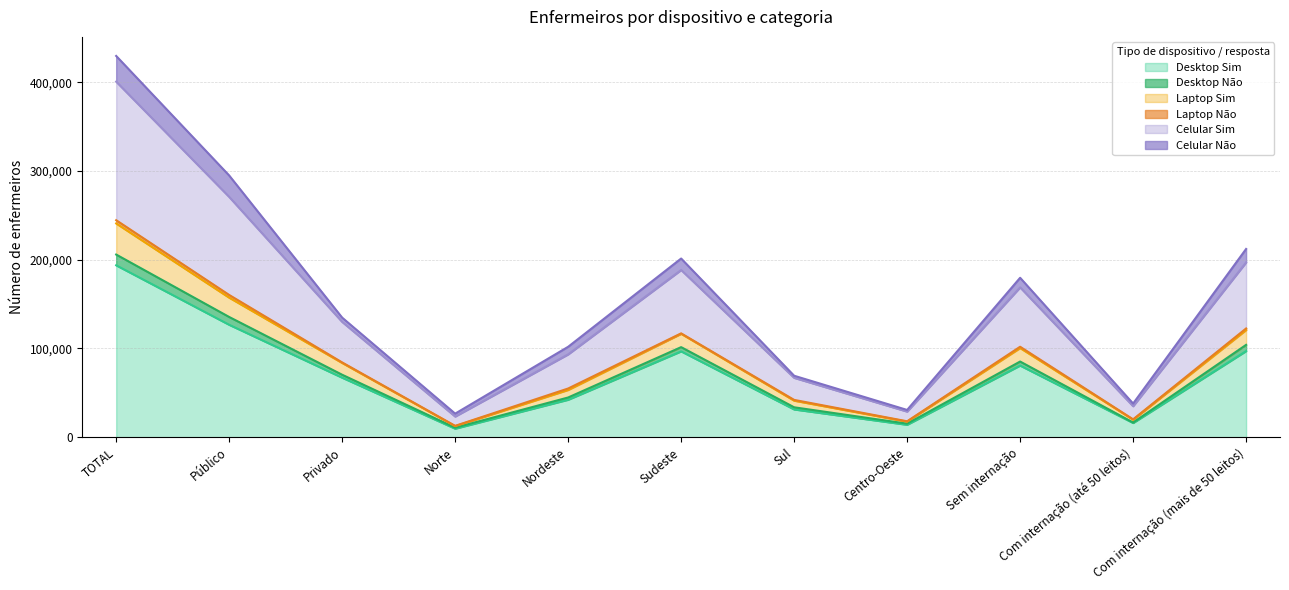

What is the minimum value for Desktop Sim?

9574